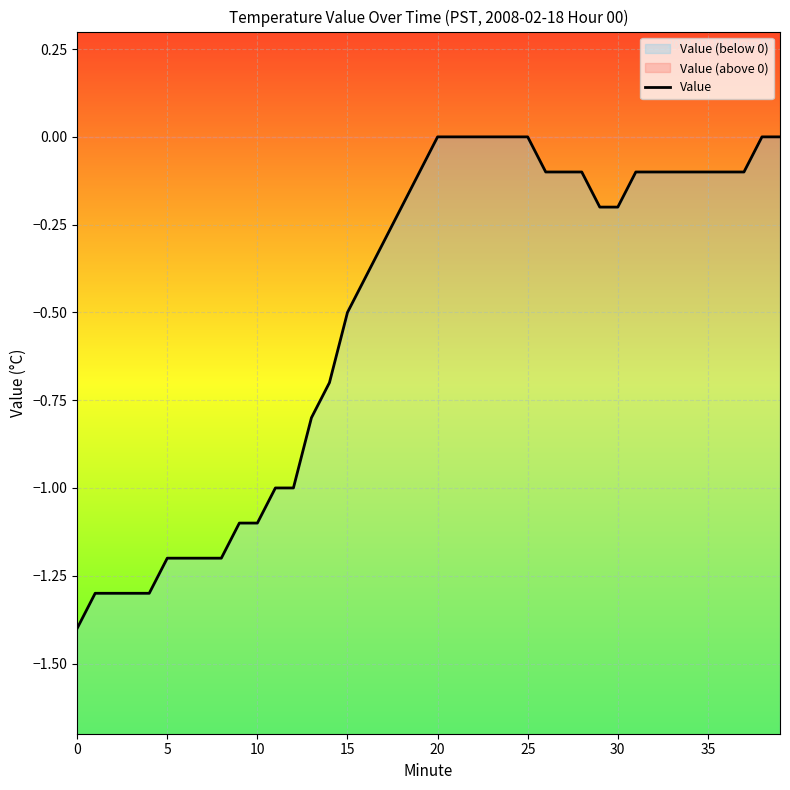

What is the difference between the maximum and minimum values?

1.4